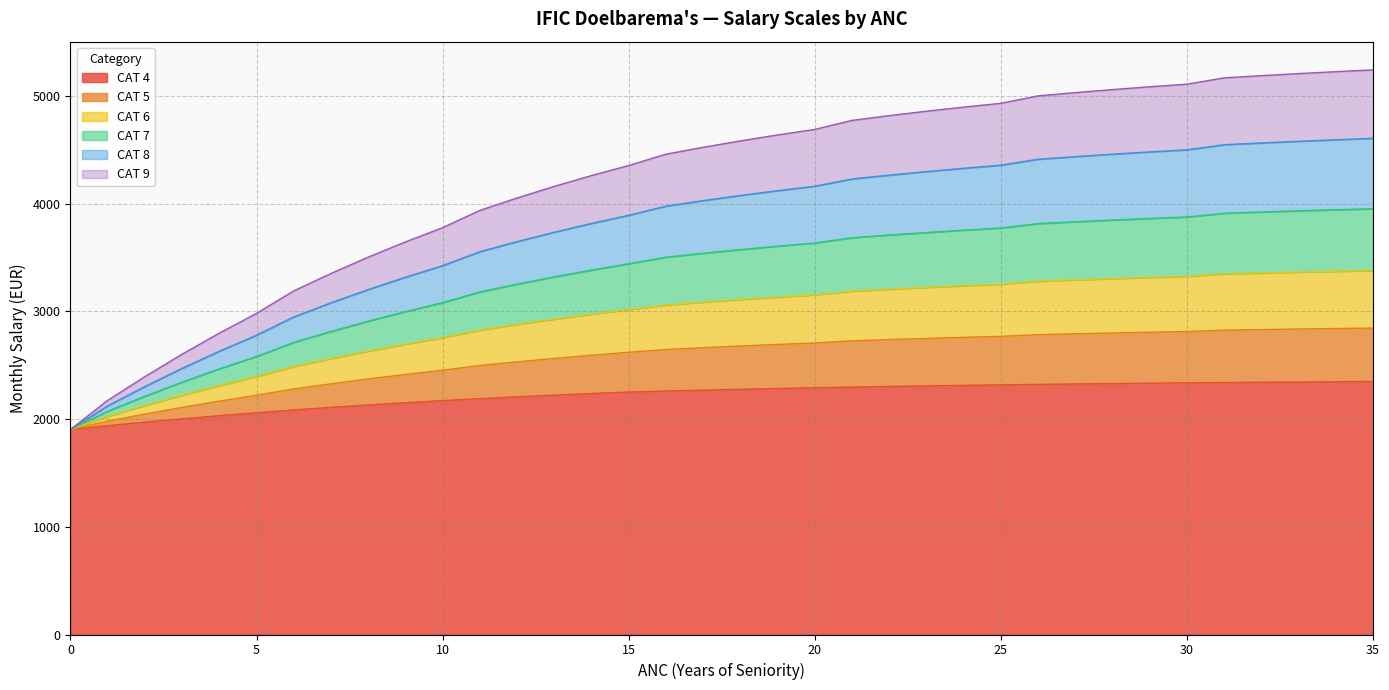

What is the highest value of the CAT 4 series?

2349.0